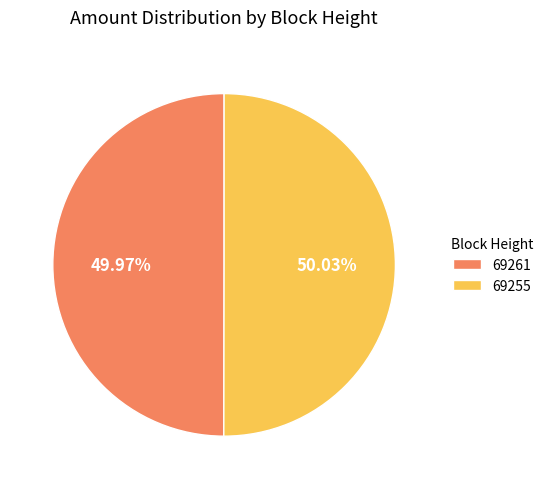

Is there any slice that represents more than half of the pie?

Yes